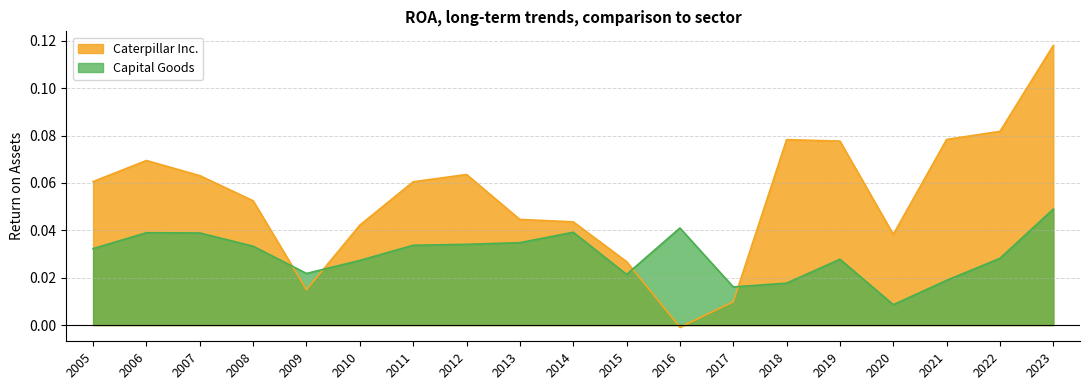

Which series has the largest range (max minus min)?

Caterpillar Inc.